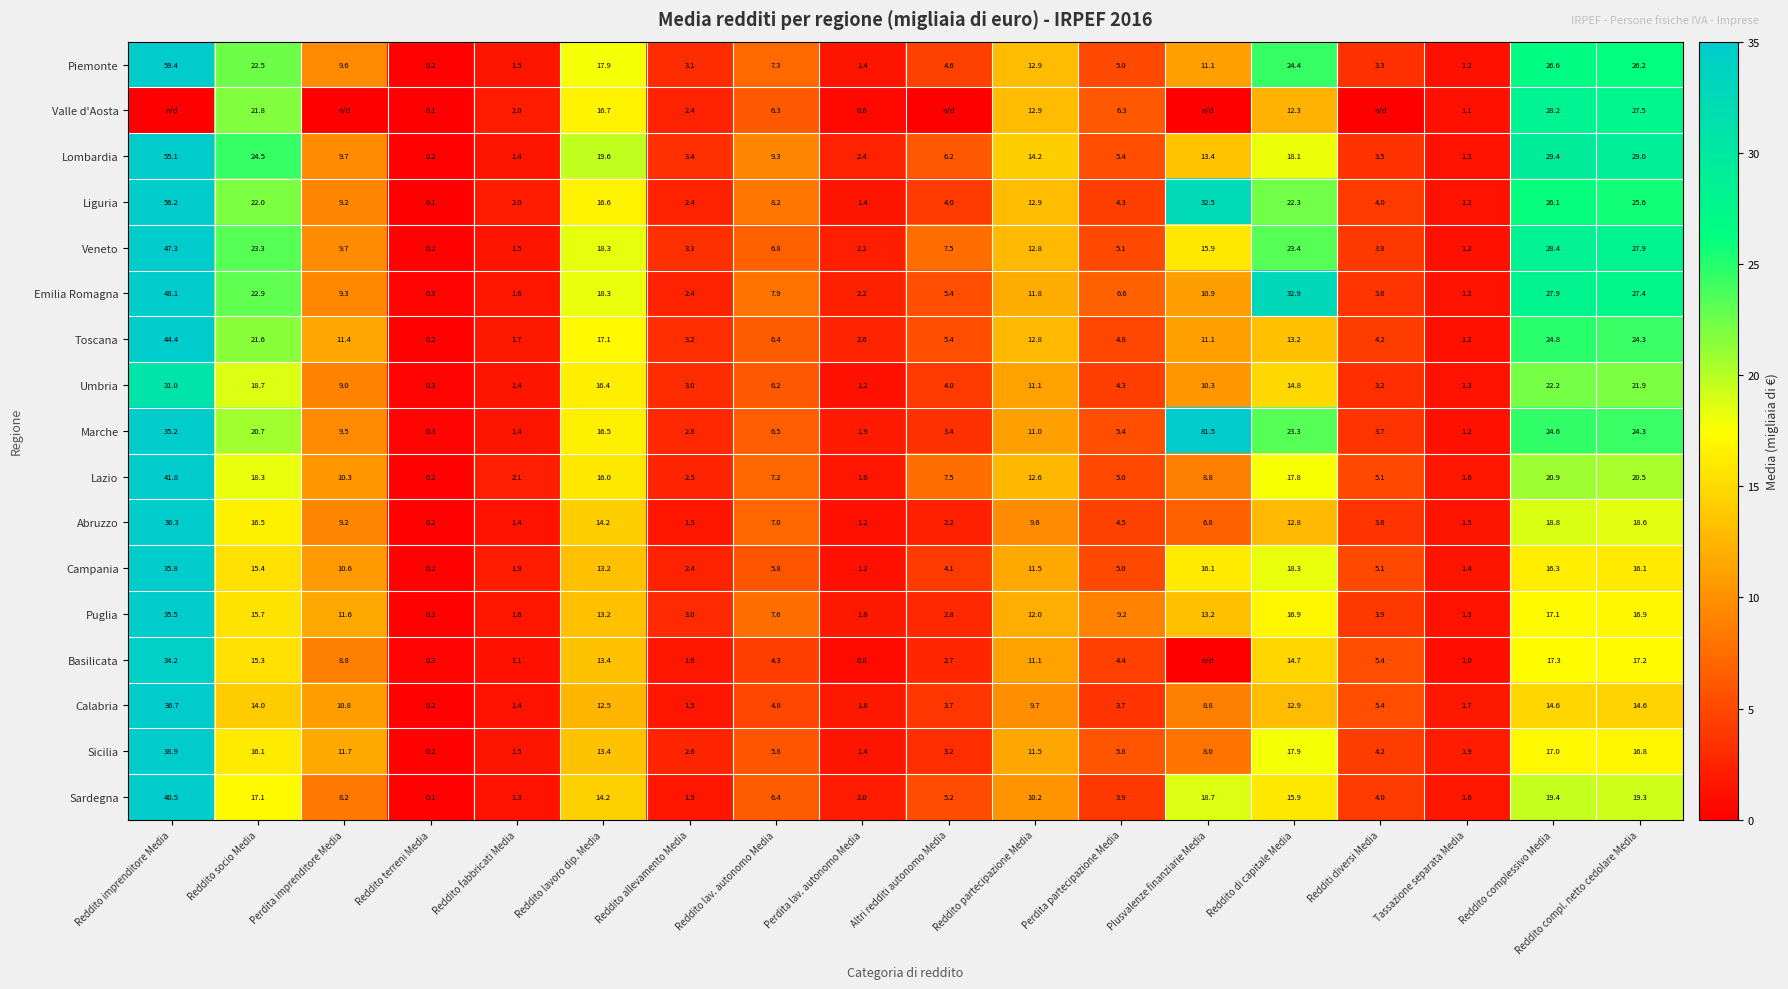

Is the value of Umbria at Reddito lav. autonomo Media greater than the value of Lazio at Perdita partecipazione Media?

Yes